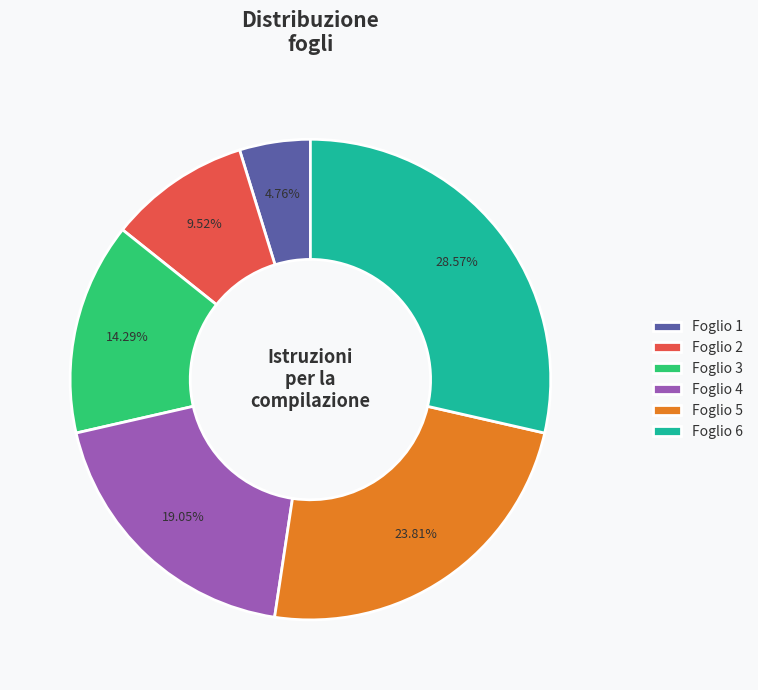

What is the largest slice in the pie chart?

Foglio 6